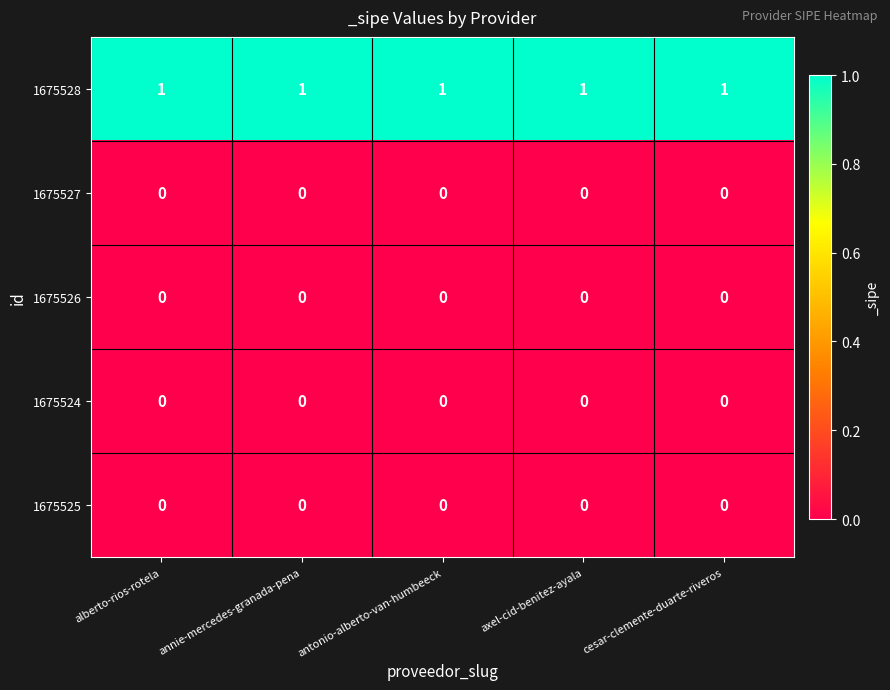

What is the total value across all series at annie-mercedes-granada-pena?

1